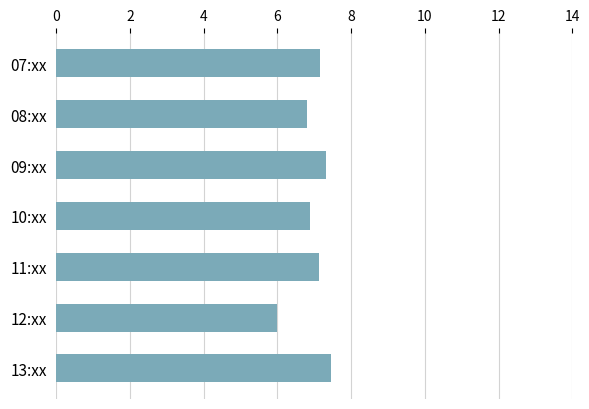

What is the maximum value shown in the chart?

7.5